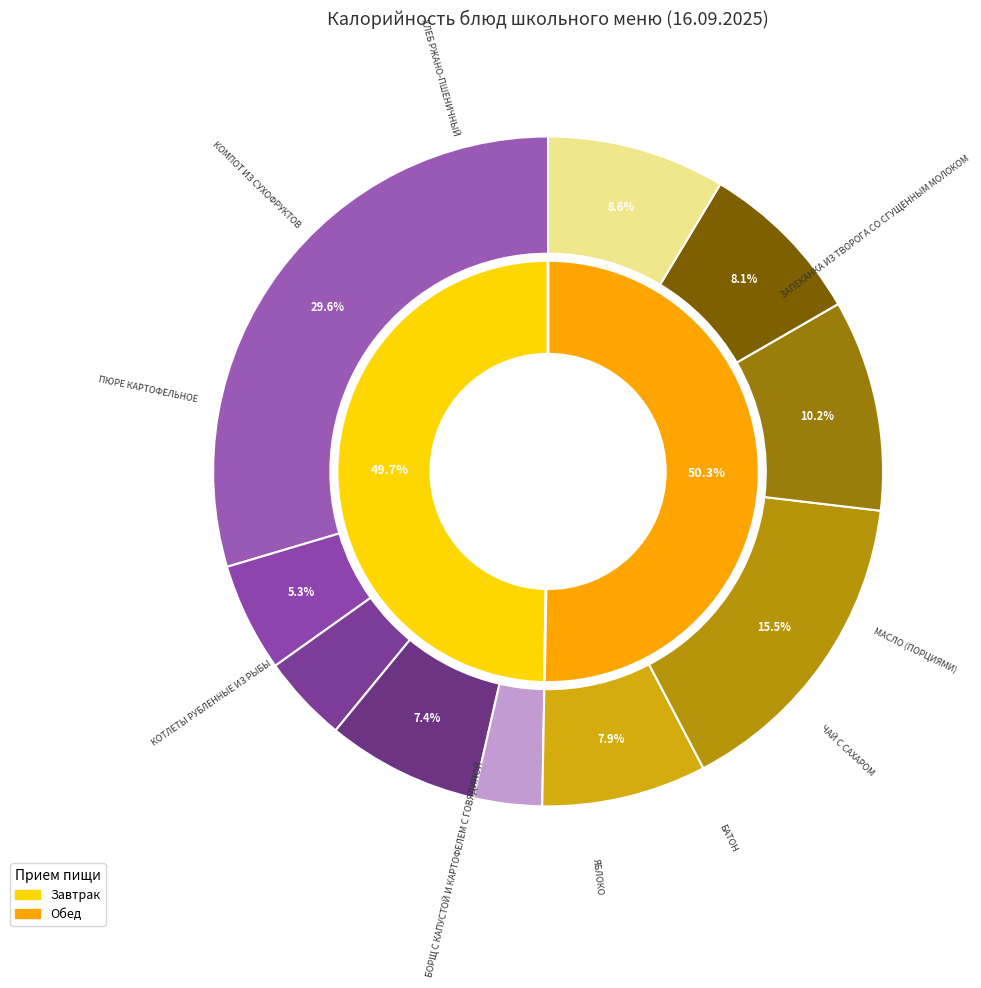

Does МАСЛО (ПОРЦИЯМИ) represent more than half of the total?

No